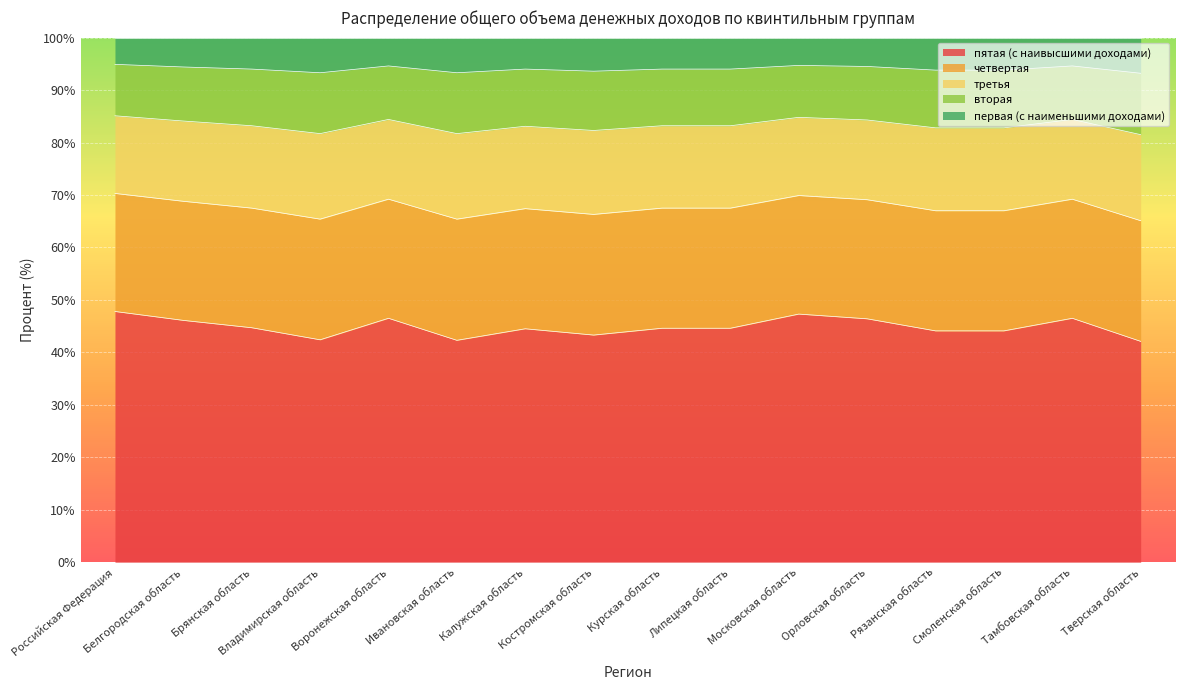

Is it true that пятая (с наивысшими доходами) equals 61.3 at Тверская область?

False